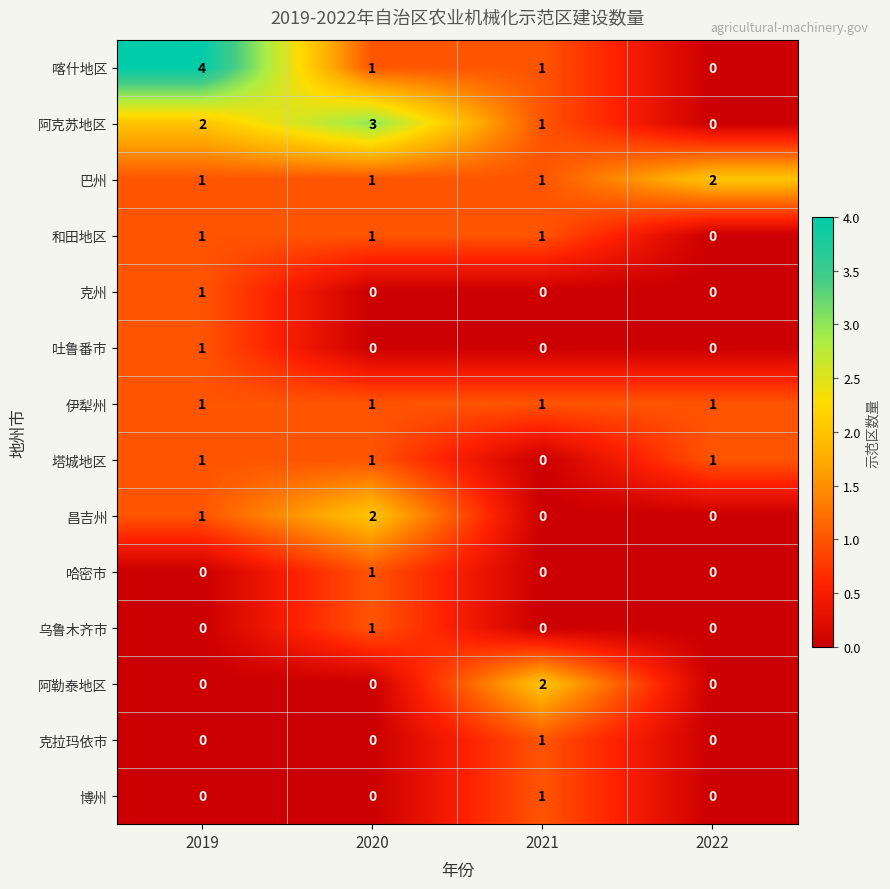

What is the maximum value shown in the chart?

4